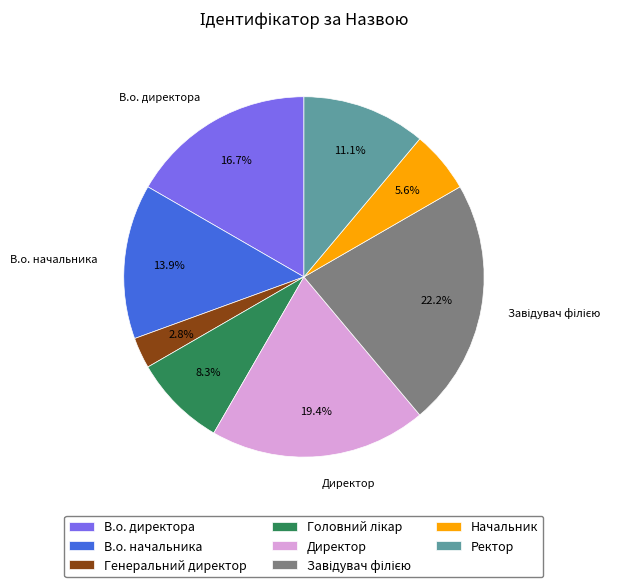

Approximately how many times larger is the value at Начальник compared to В.о. начальника?

0.4